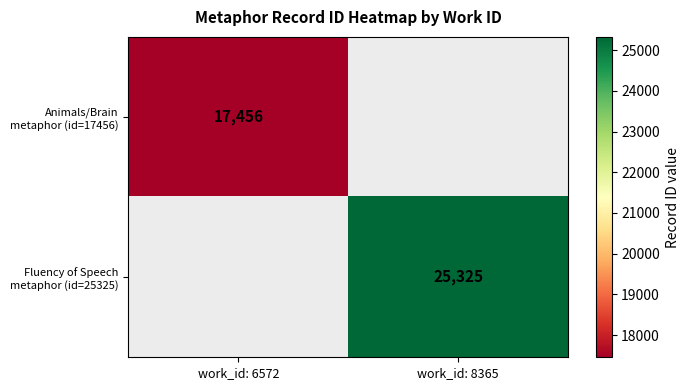

Rank the series by their average value, from lowest to highest.

Animals/Brain metaphor (id=17456), Fluency of Speech metaphor (id=25325)